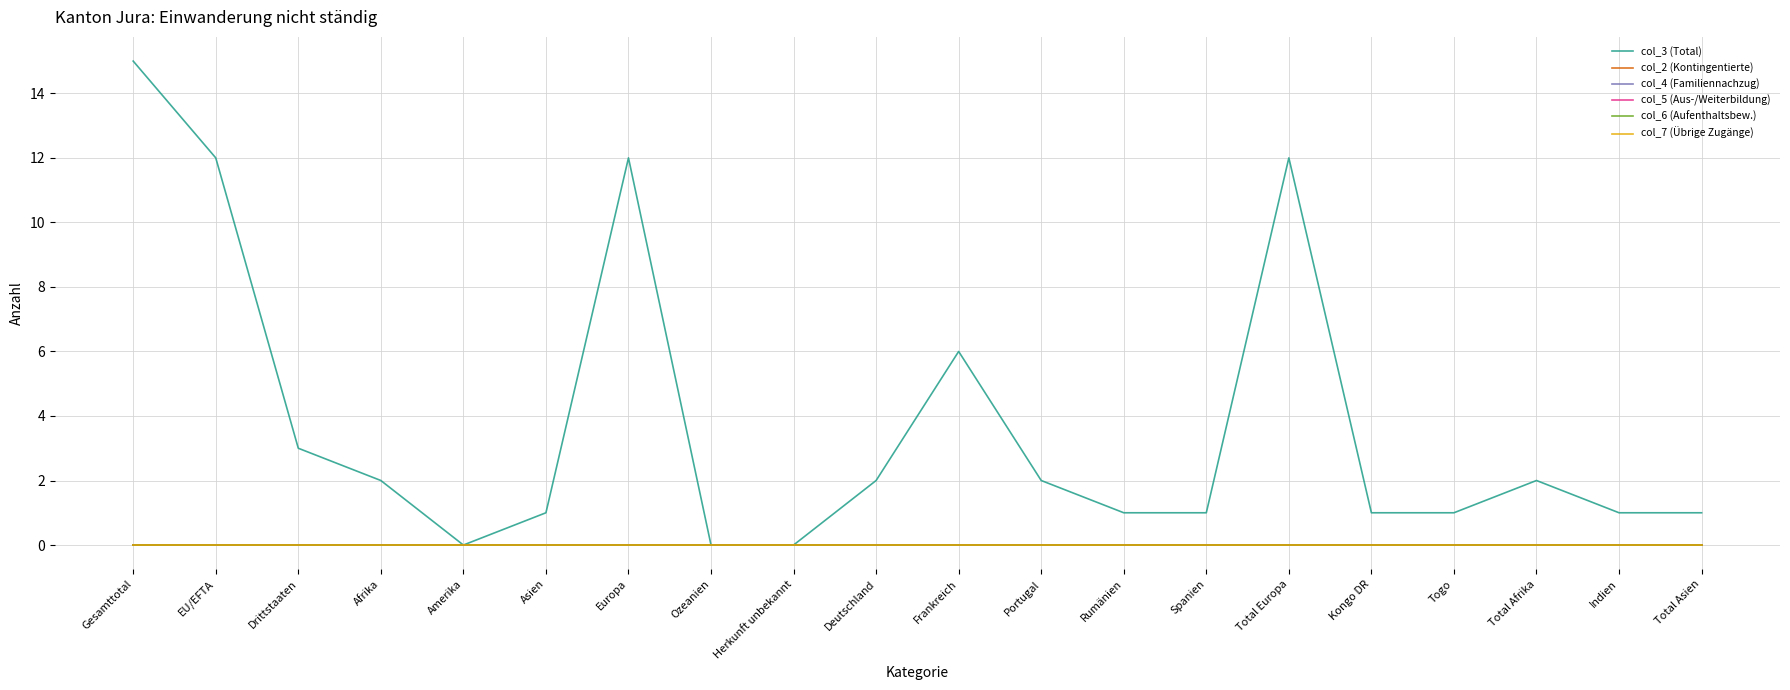

The col_7 (Übrige Zugänge) series shows 0 at Spanien. True or false?

True